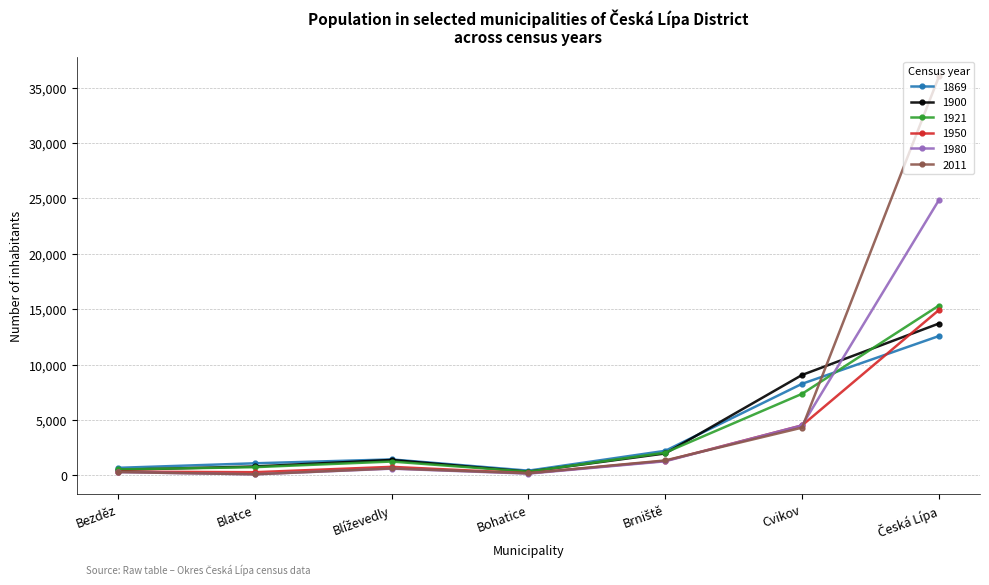

What position from the left is Bohatice?

4